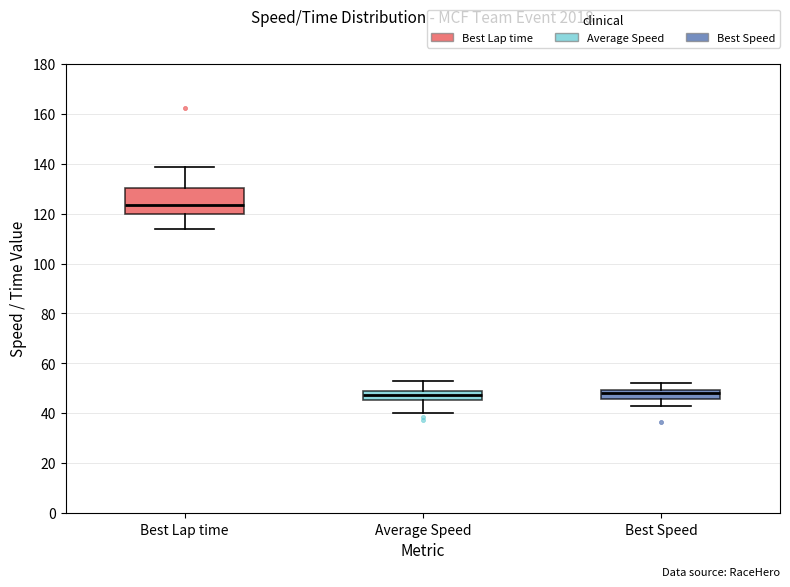

Comparing the boxes themselves (not the whiskers), which one is the tallest?

Best Lap time